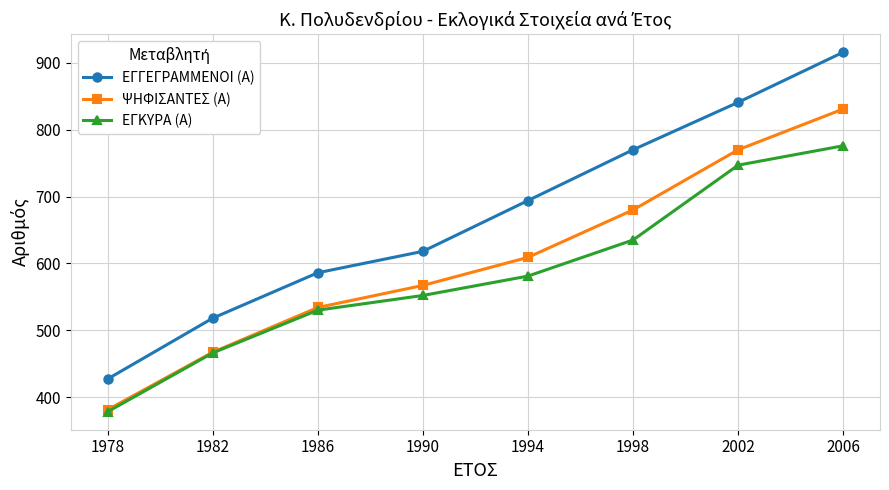

How many series are shown in this chart?

3